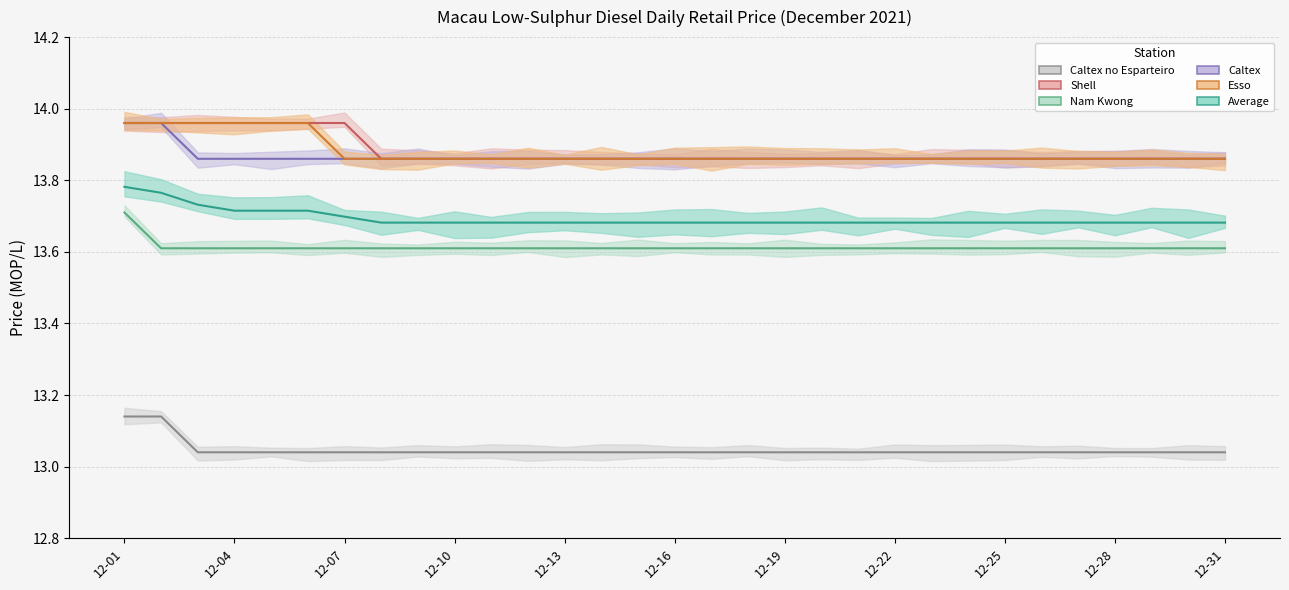

Does the chart display data point markers on the line(s)?

No